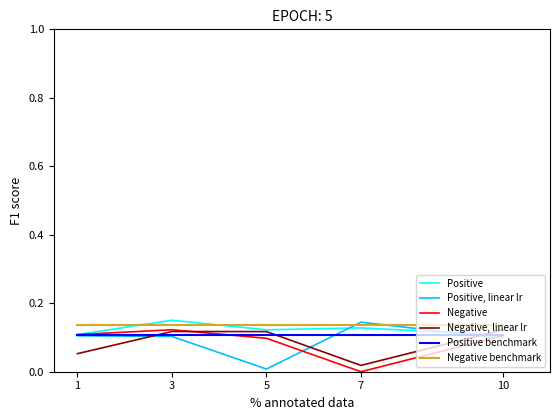

Rank the series by their maximum value, from highest to lowest.

Positive, Positive, linear lr, Negative benchmark, Negative, Negative, linear lr, Positive benchmark